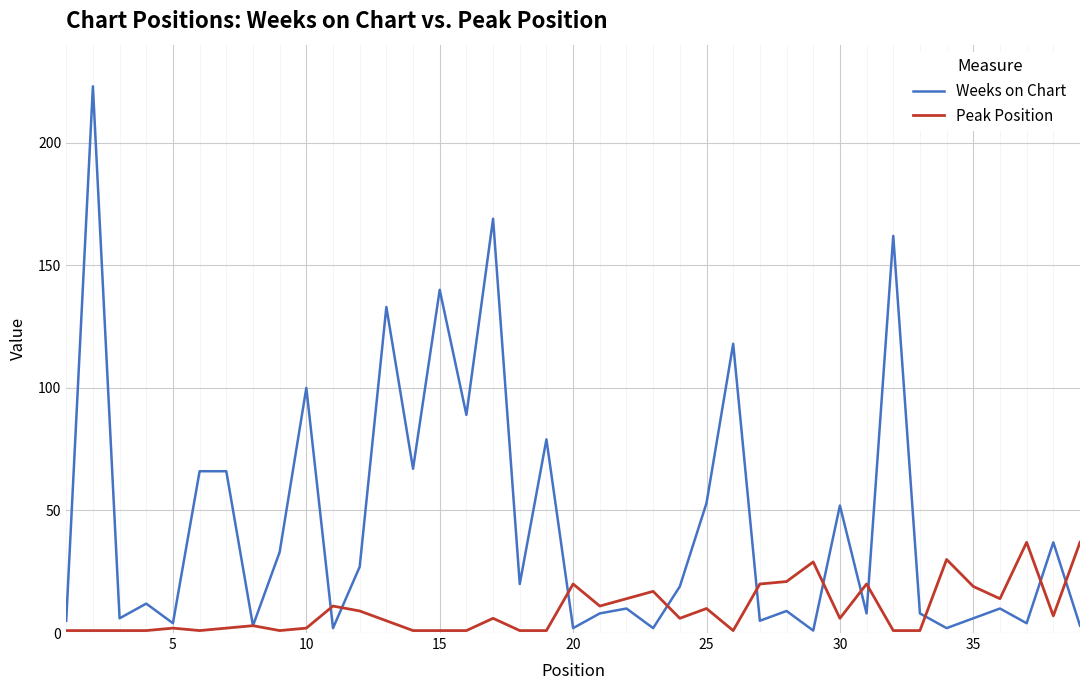

After their last crossing, which series has the higher values: Peak Position or Weeks on Chart?

Peak Position